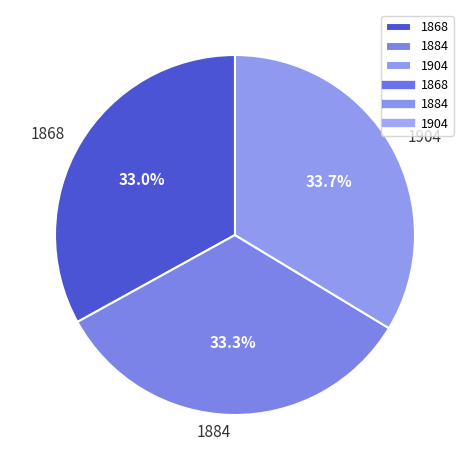

What percentage is NOT represented by 1868?

67.0%